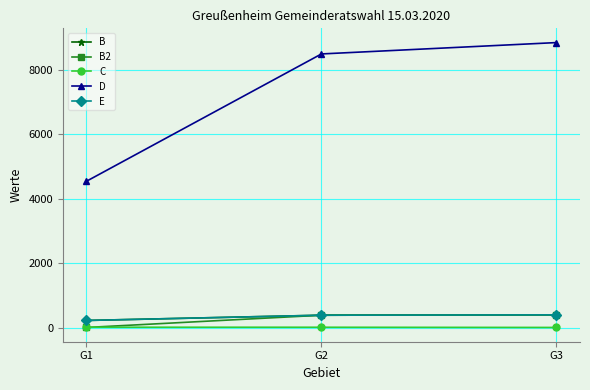

Does the chart have visible grid lines?

Yes